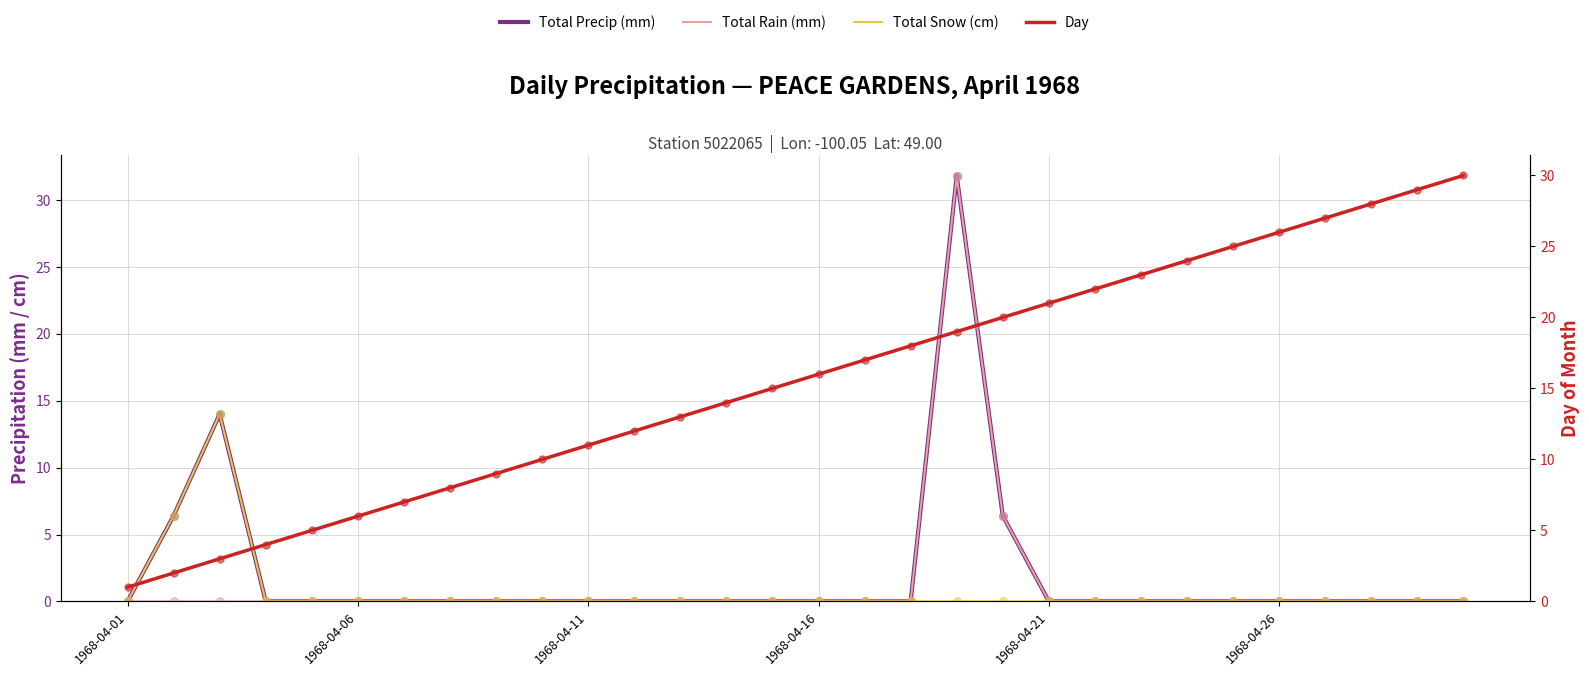

Is the value of Total Snow (cm) at 12 greater than the value of Total Precip (mm) at 11?

No